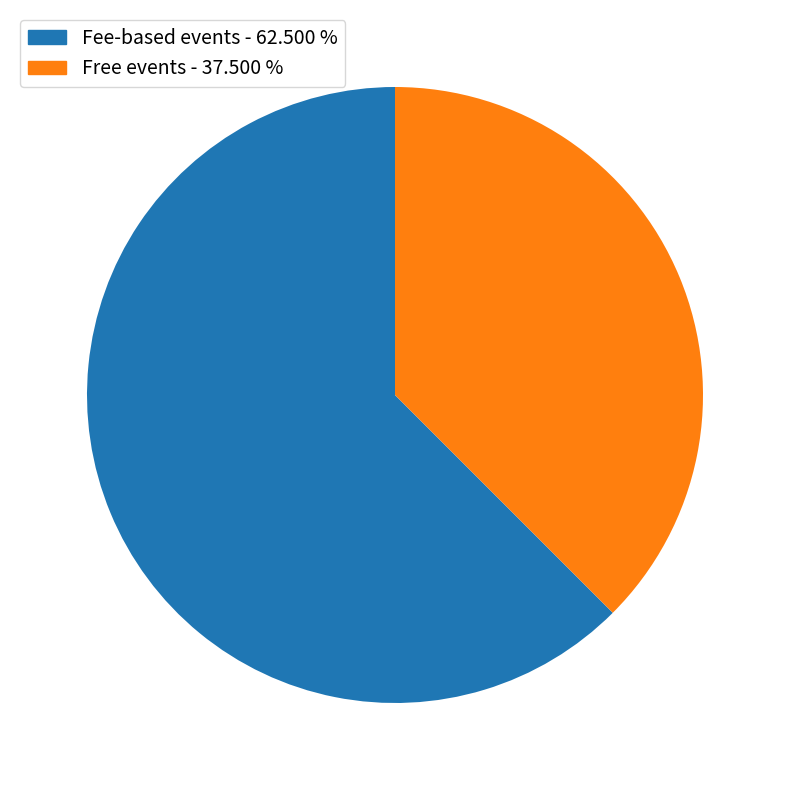

Is there any slice that represents more than half of the pie?

Yes